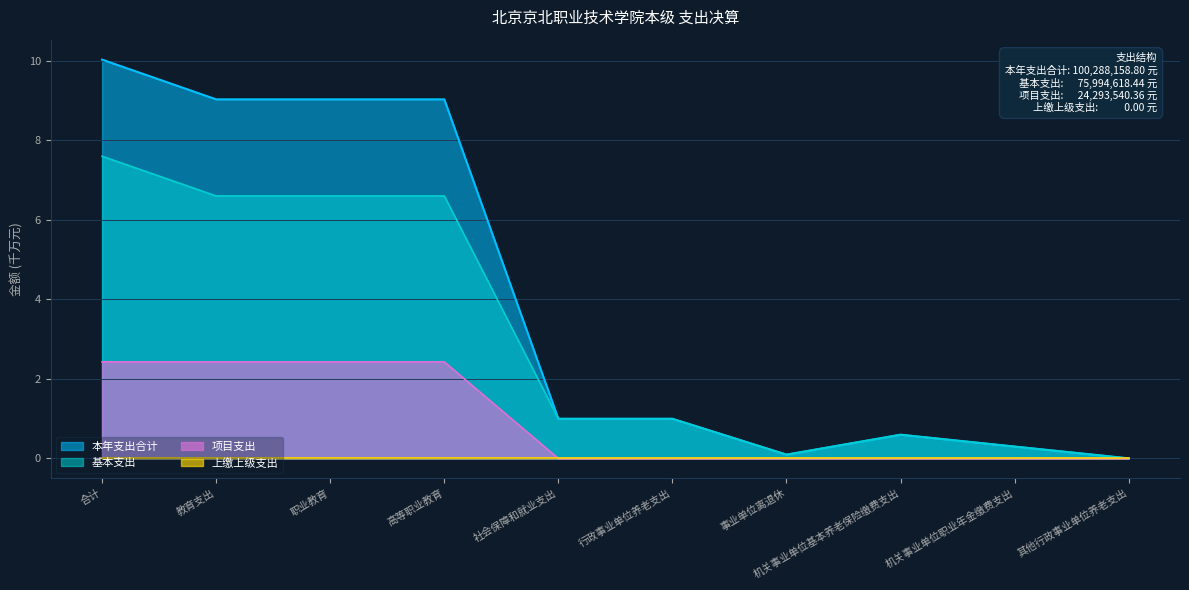

What is the difference between the second highest and second lowest values in the 本年支出合计 series?

8.9